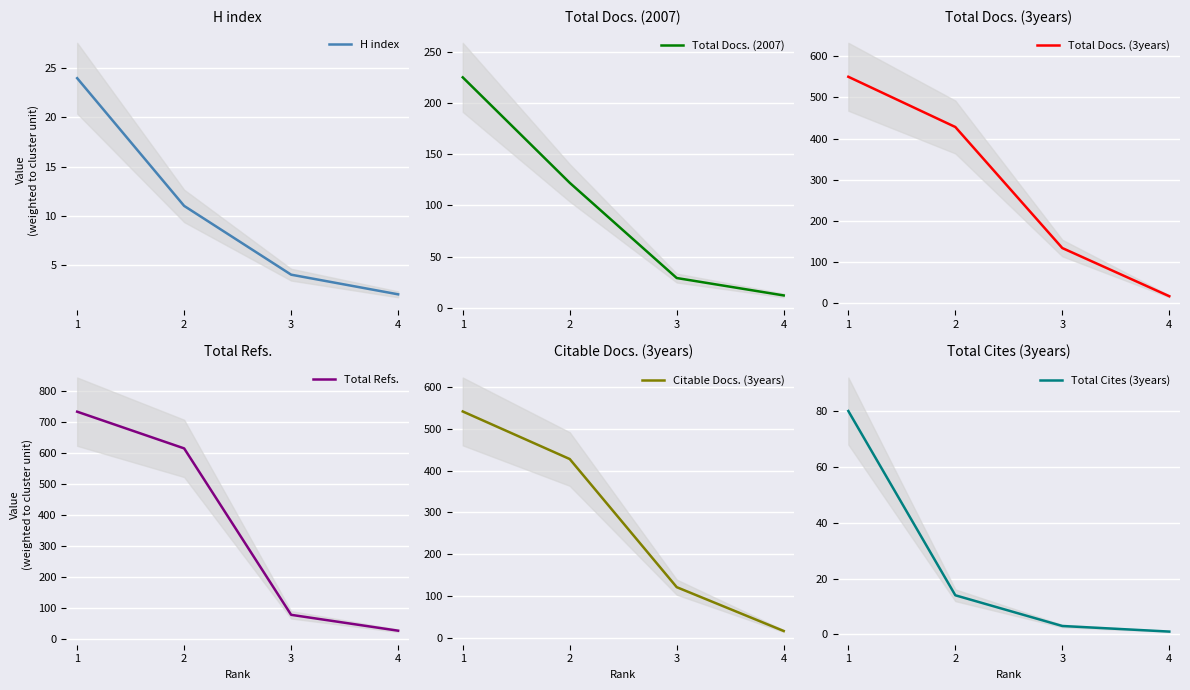

Which series has the largest range (max minus min)?

Total Refs.